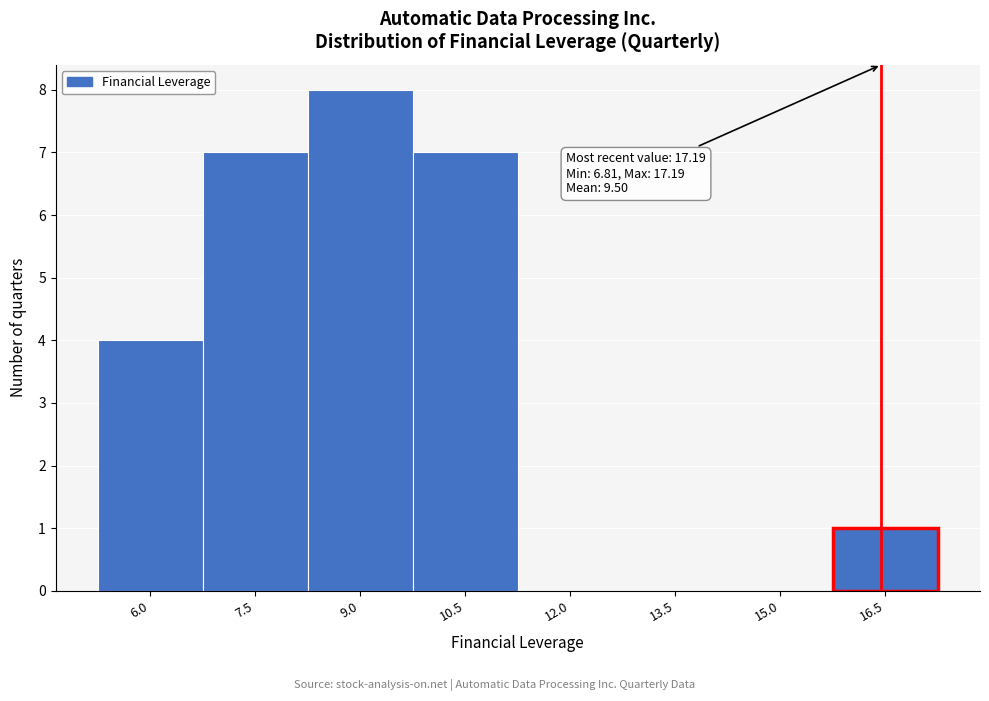

Reading left to right, extract all data points from this chart.

6.0=4	7.5=7	9.0=8	10.5=7	12.0=0	13.5=0	15.0=0	16.5=1